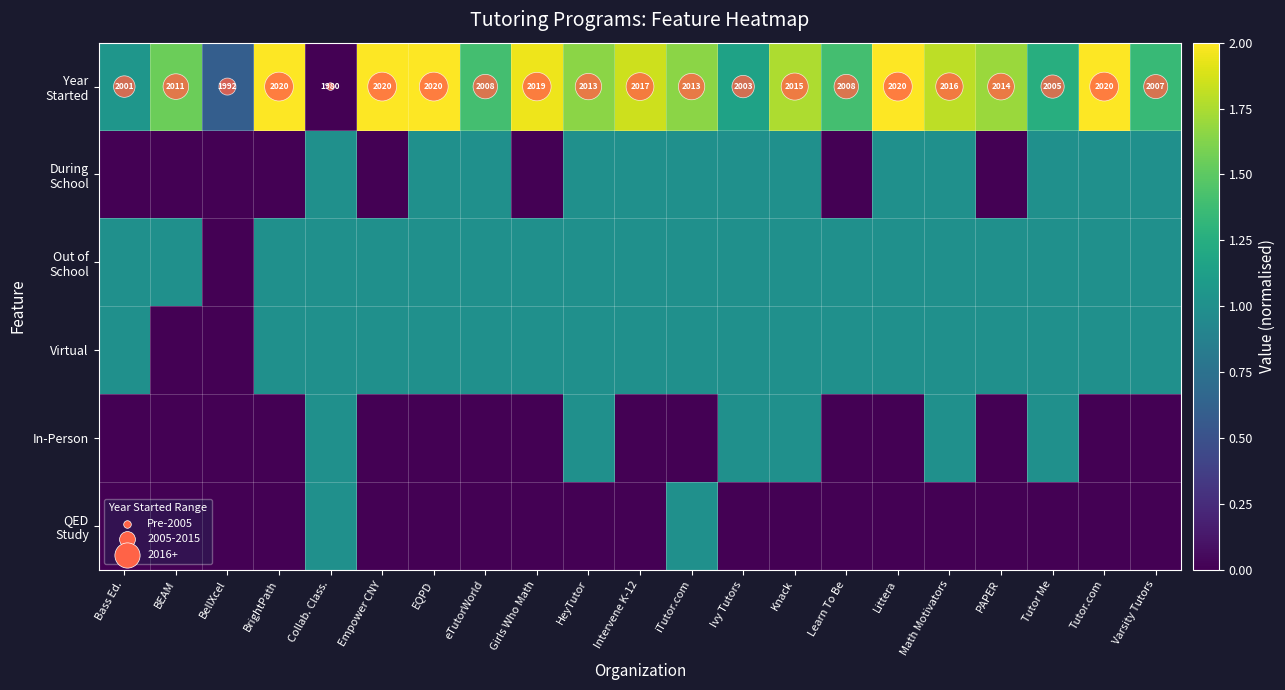

Which series has the widest spread of values?

Year Started